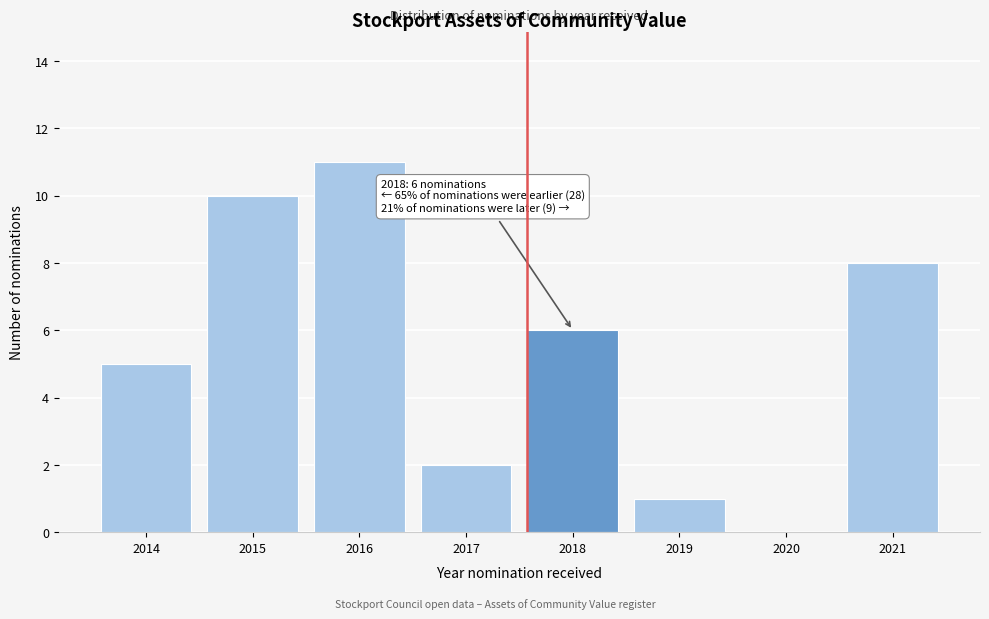

Reading left to right, what are all the values shown in this chart?

2014=5	2015=10	2016=11	2017=2	2018=6	2019=1	2020=0	2021=8